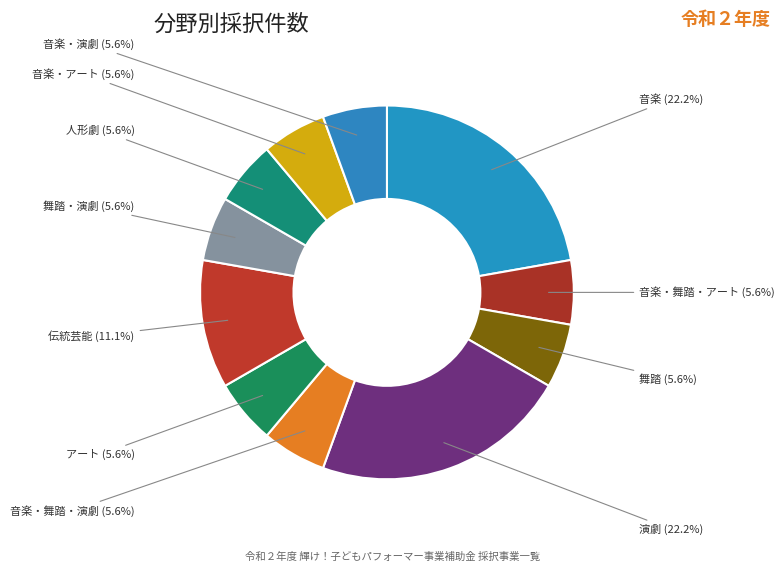

To the nearest percent, what is the average slice percentage?

9%